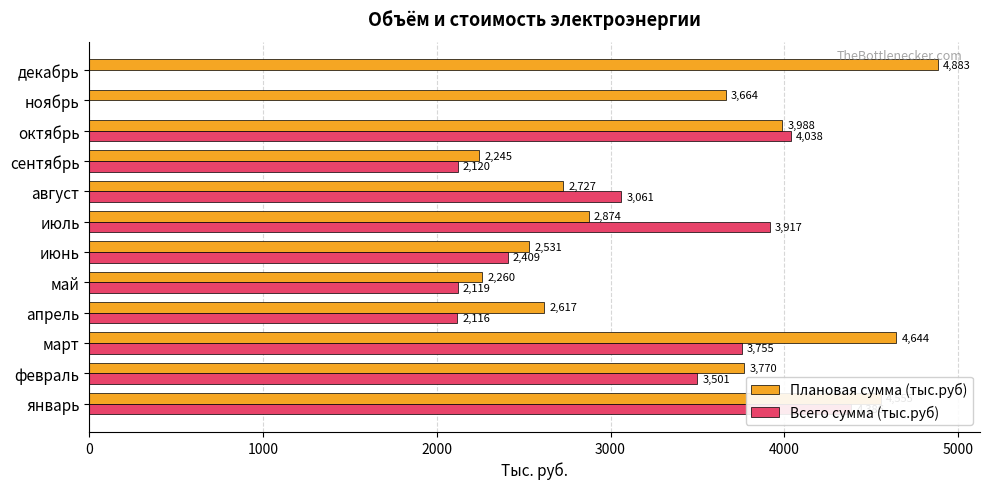

What are all the series names shown in the legend?

Плановая сумма (тыс.руб), Всего сумма (тыс.руб)